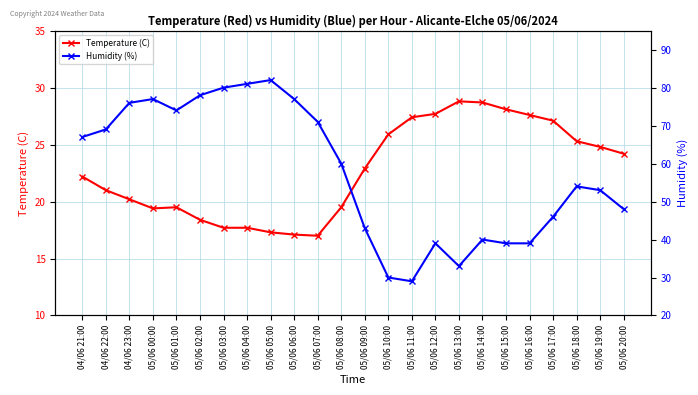

What are all the series names shown in the legend?

Temperature (C), Humidity (%)